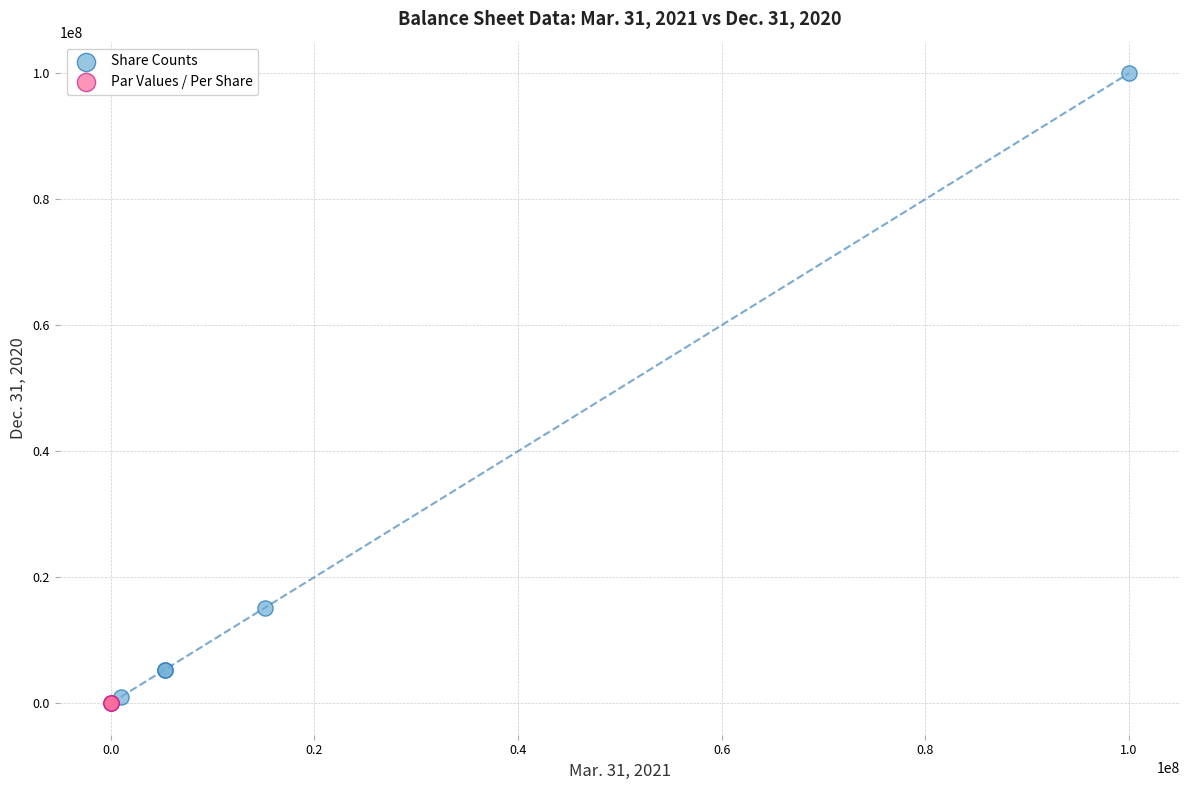

Which series has the widest spread of Y values?

Share Counts